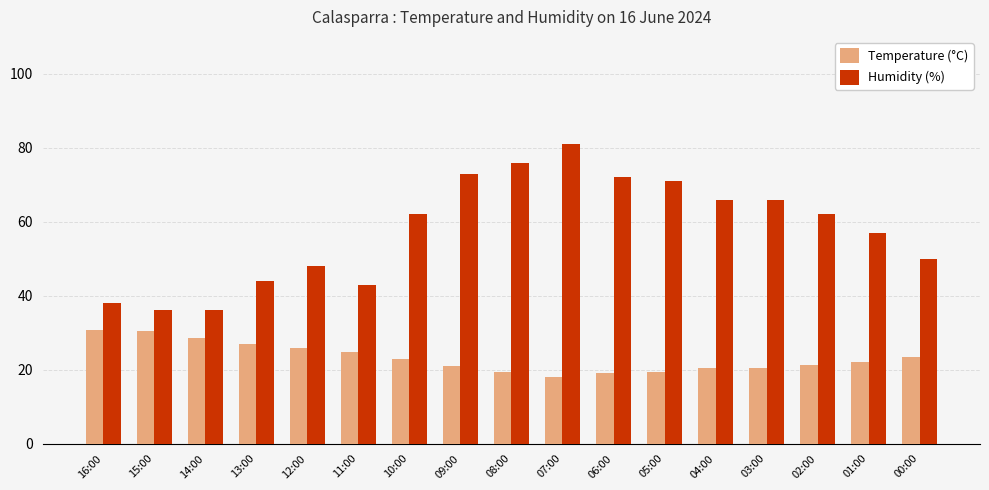

The value of Humidity (%) at 15:00 is 57.4. True or false?

False